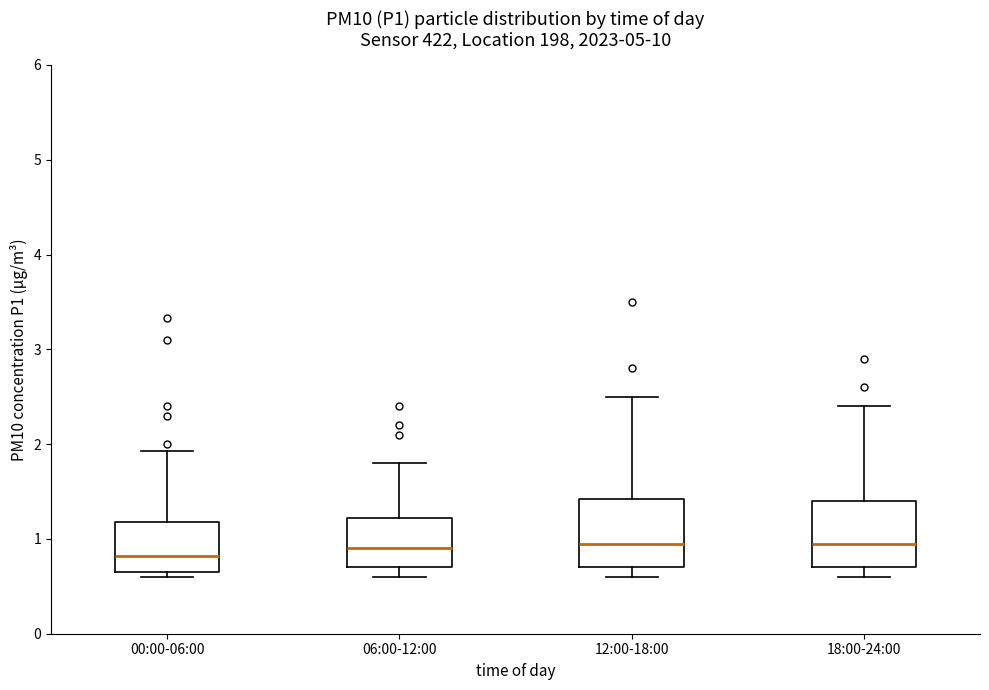

Where is the lower edge of the box for 12:00-18:00 on the y-axis? The values are not printed on the chart, so give them approximately, as read against the axis.

0.7